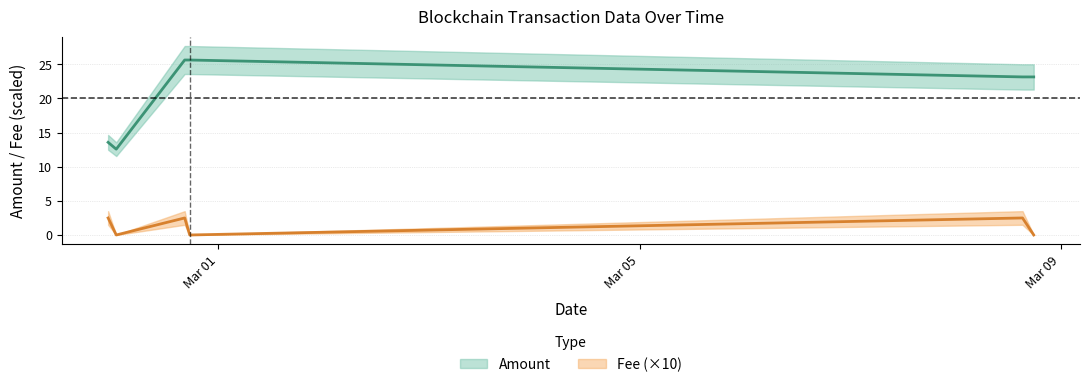

Does the chart have visible grid lines?

Yes